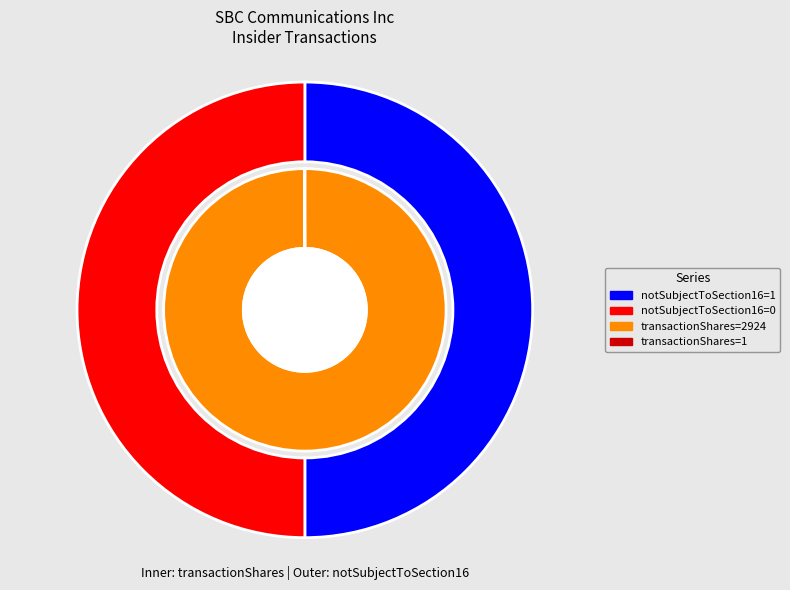

Combined, what portion of the pie is 1 (notSubjectToSection16) and 0 (notSubjectToSection16)?

100.0%